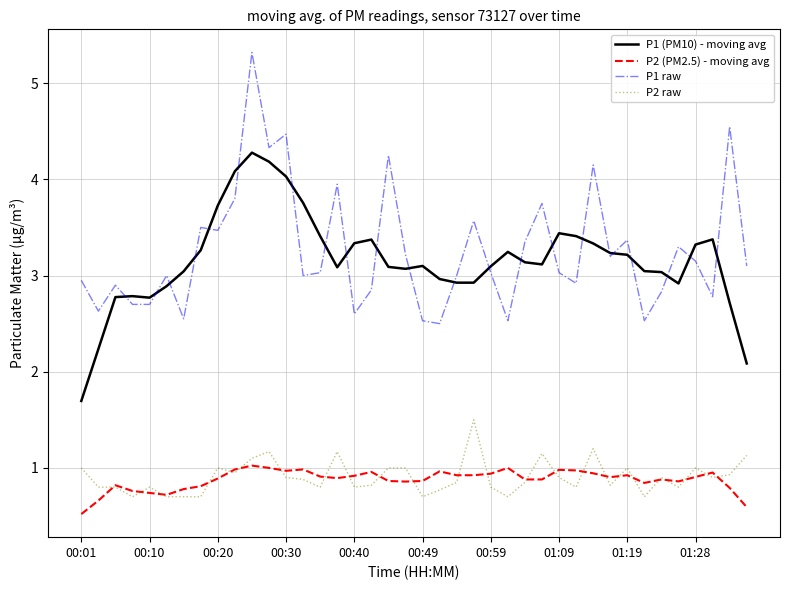

True or false: P1 raw and P2 (PM2.5) - moving avg cross at least once.

False